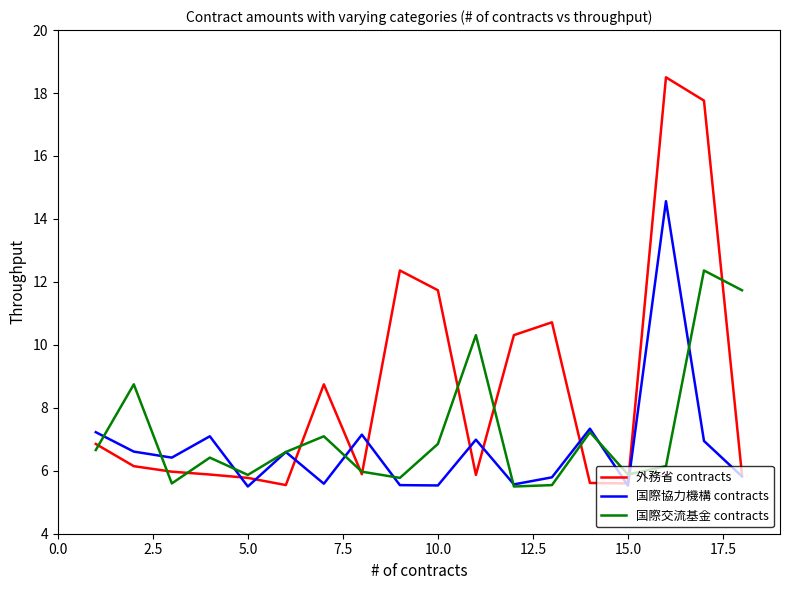

List the series in order of their overall mean, lowest first.

国際協力機構 contracts, 国際交流基金 contracts, 外務省 contracts